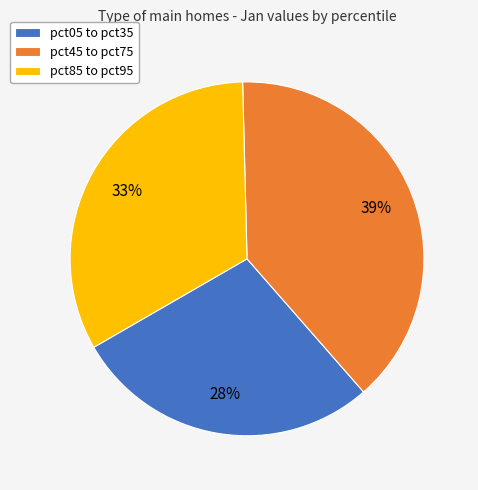

Is it true that pct05 to pct35 is 28% of the pie?

True